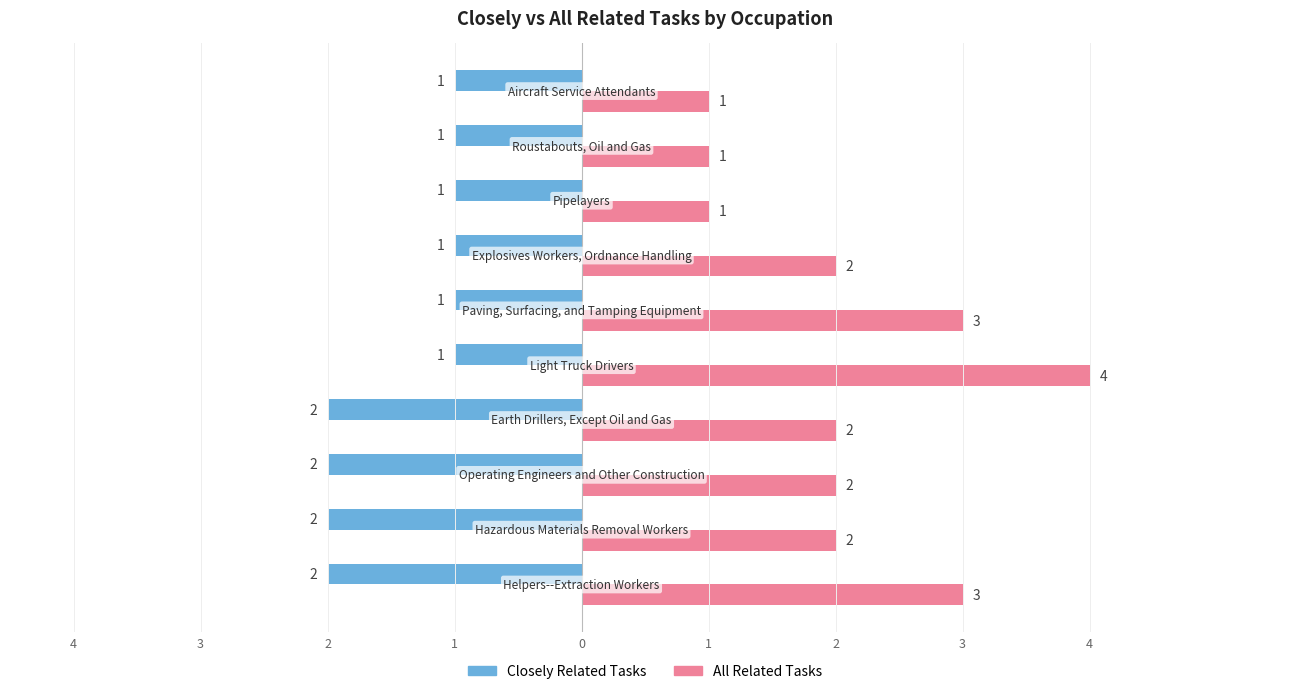

Is the value of Closely Related Tasks at 1 greater than the value of All Related Tasks at 0?

No